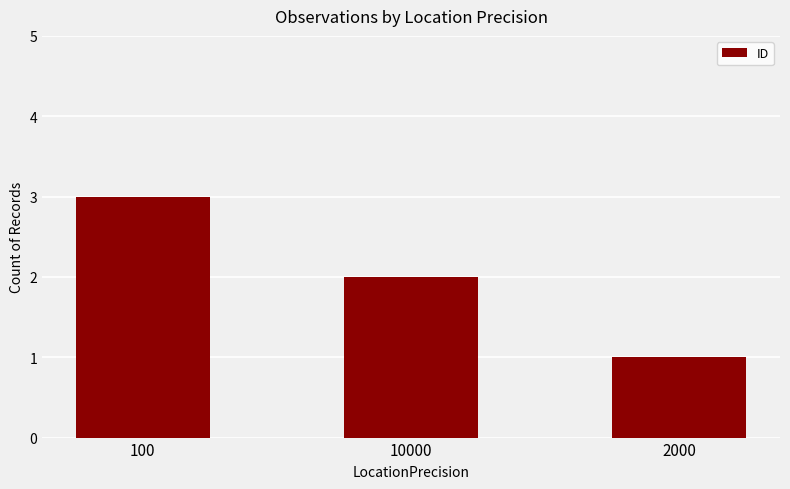

Reading left to right, extract all data points from this chart.

3	2	1